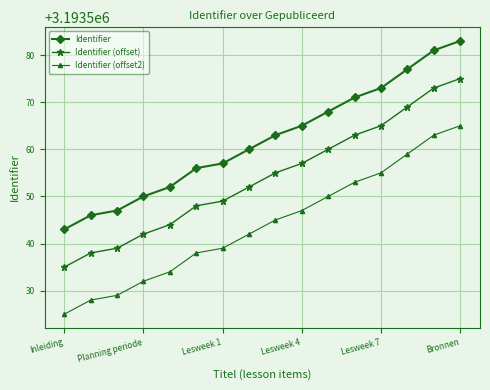

What is the sum of all Identifier (offset2) values?

51096704